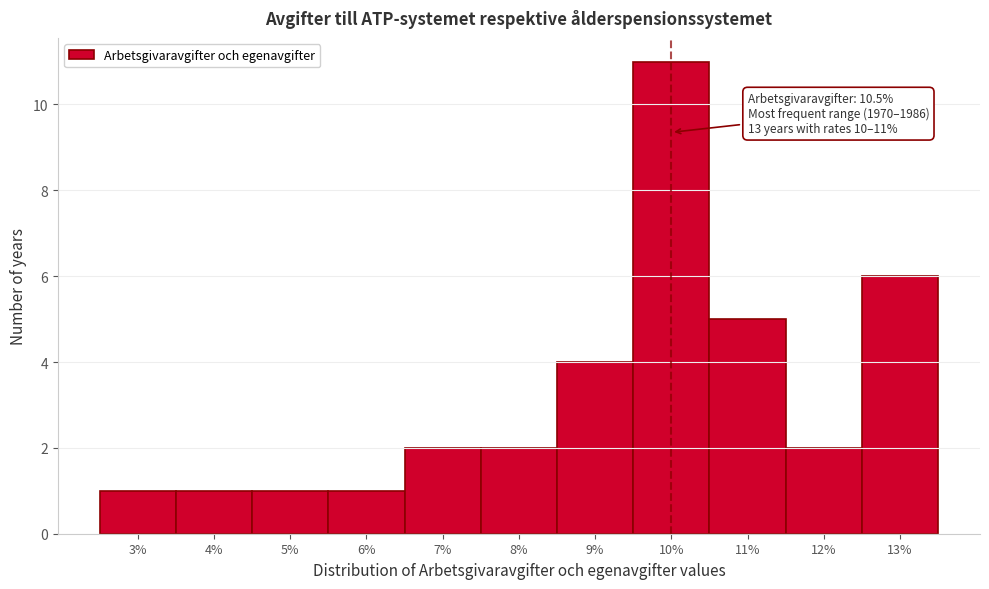

Reading left to right, transcribe all the data shown in this chart.

1	1	1	1	2	2	4	11	5	2	6